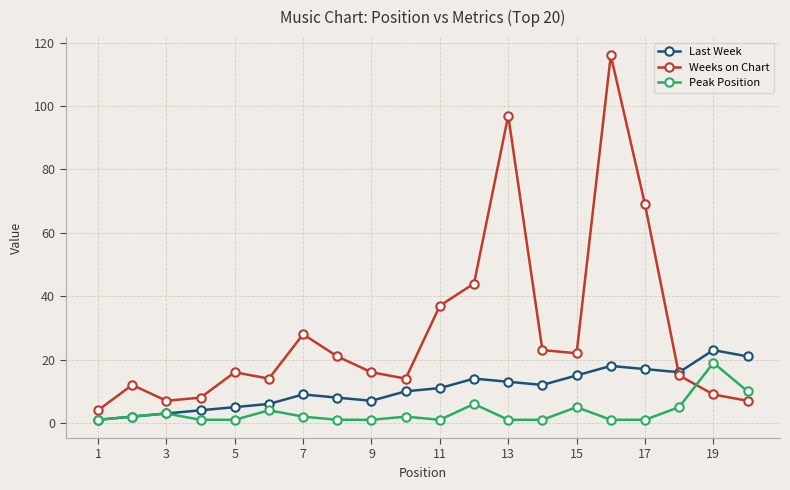

True or false: Peak Position and Weeks on Chart cross at least once.

True